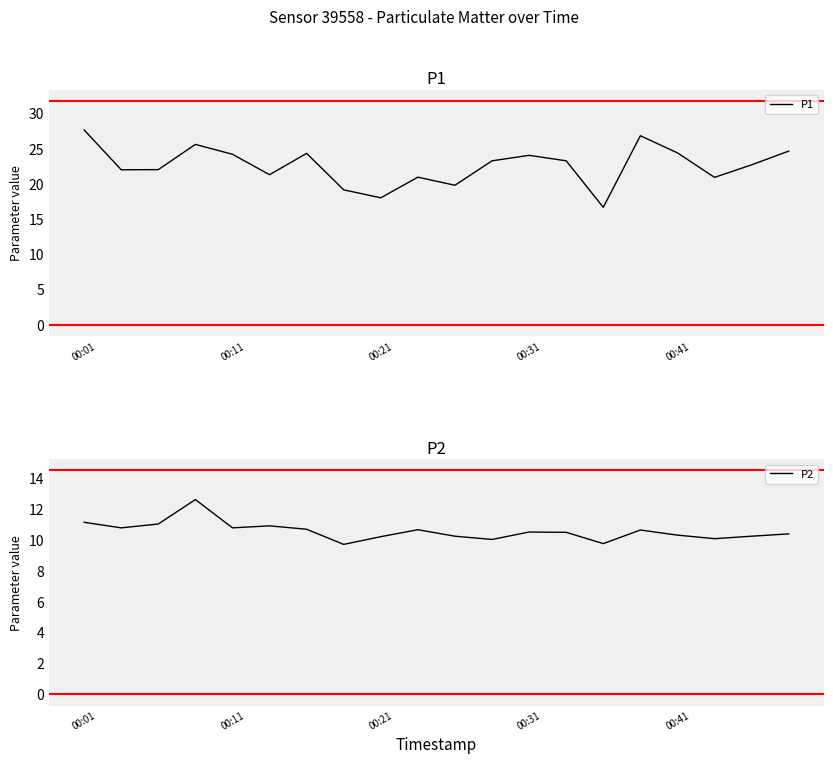

What position from the right is 5?

15